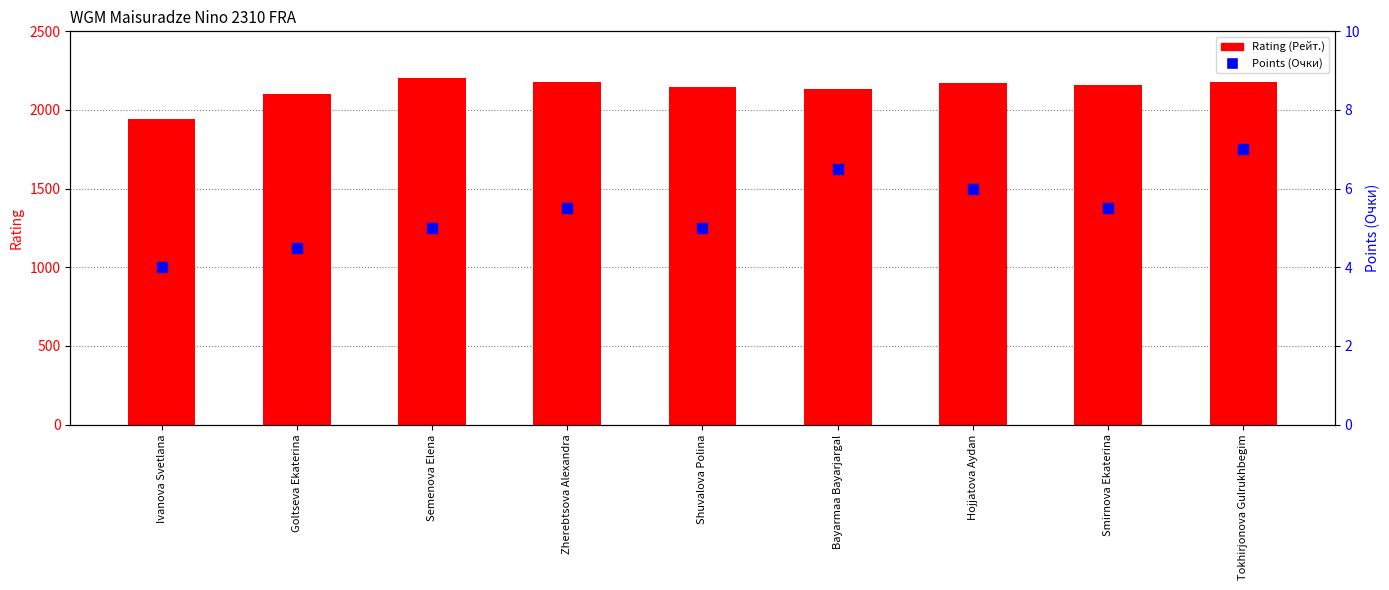

Which series contains the highest Y value?

Rating (Рейт.)